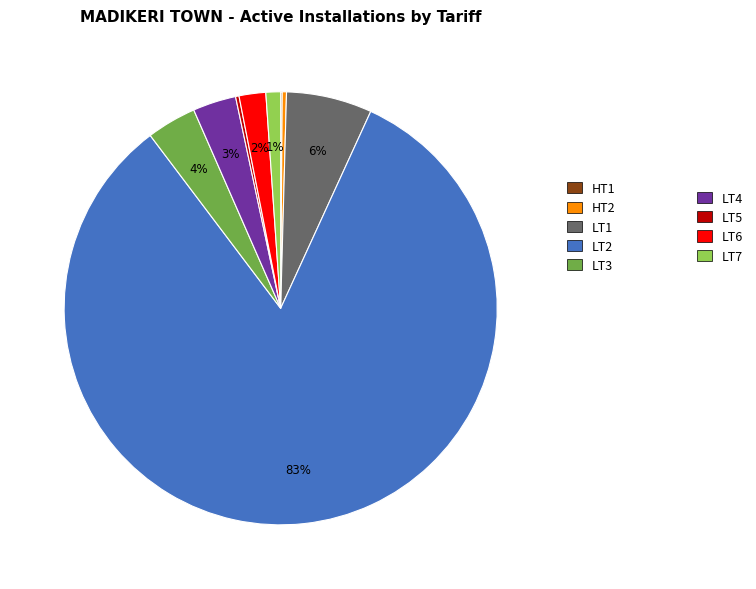

Does any single category account for the majority?

Yes